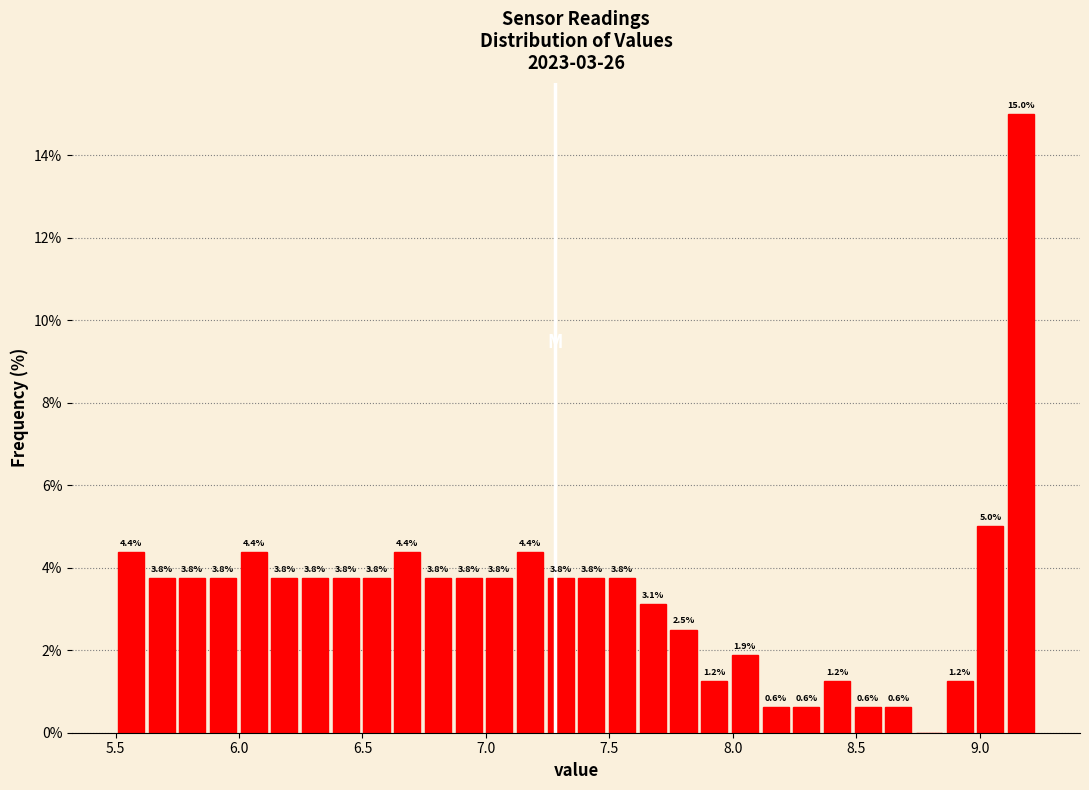

Around what value on the x-axis is the tallest bar? Give the approximate position of its centre, as read against the axis.

9.15